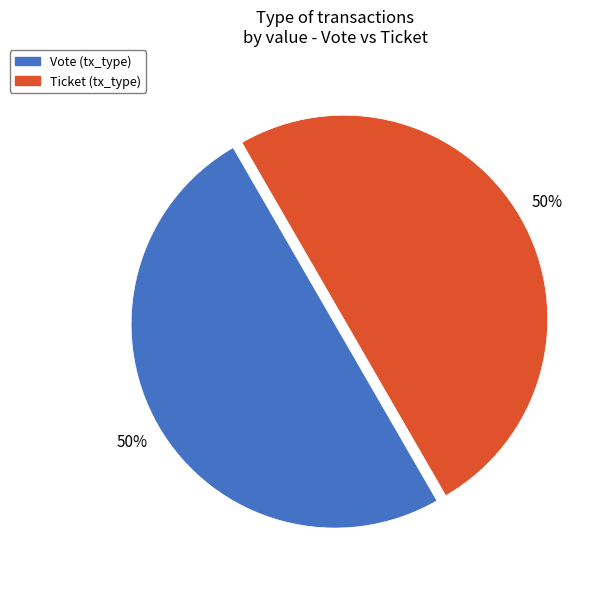

Is the sum of Vote and Ticket greater than half?

Yes